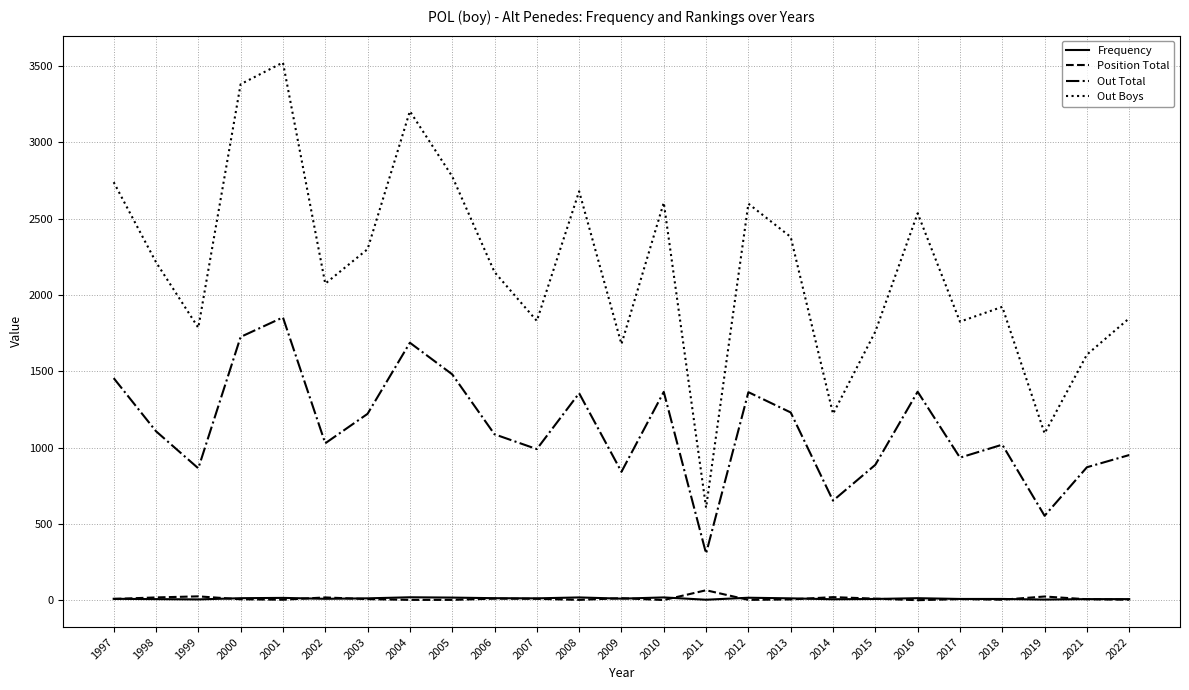

What is the spread (max minus min) of values at 2019?

1089